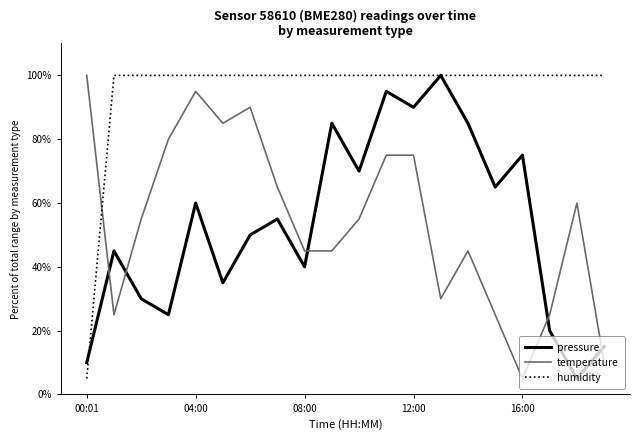

What is the difference between the second highest and minimum values in the temperature series?

90